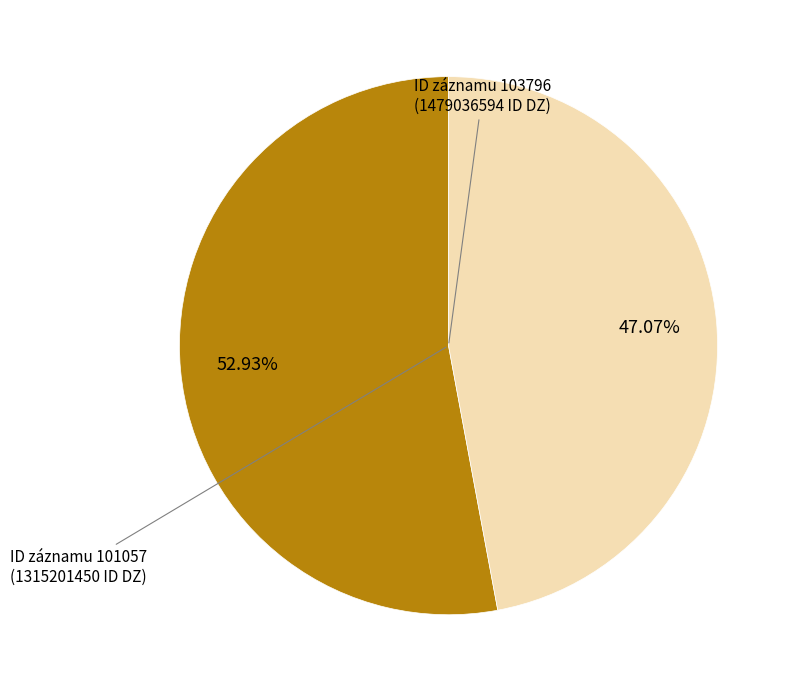

Is the sum of ID záznamu 103796 and ID záznamu 101057 greater than half?

Yes